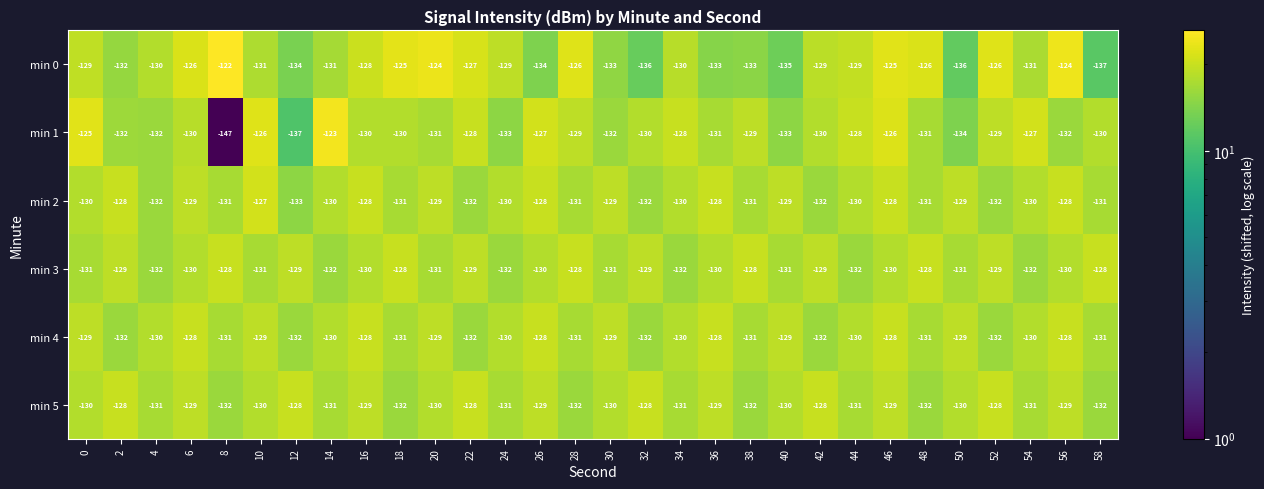

Read the min 0 value at 8, to the nearest 5.

-120